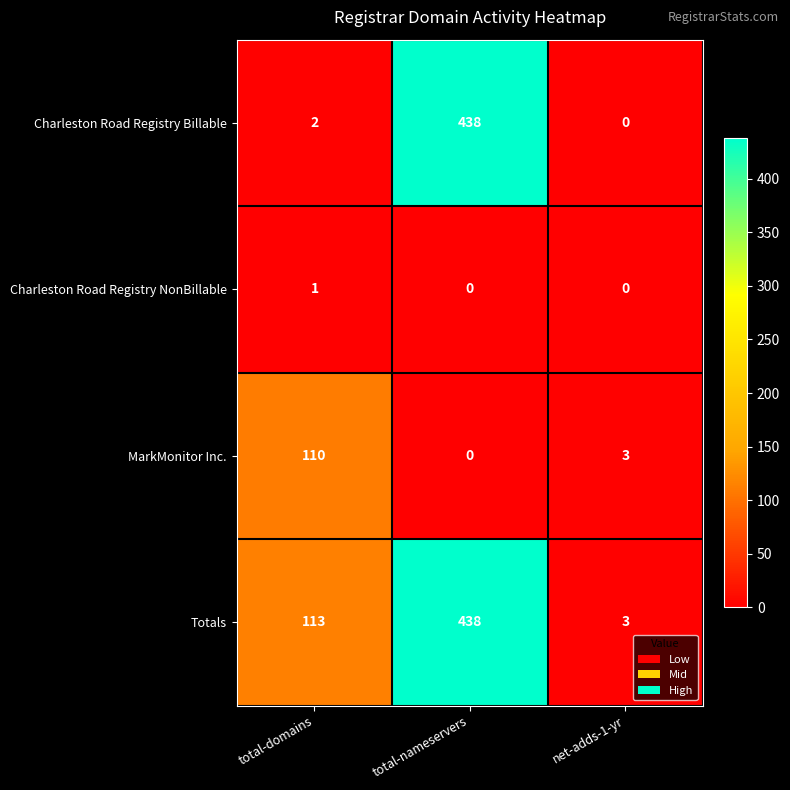

The value of Totals at total-nameservers is 217. True or false?

False